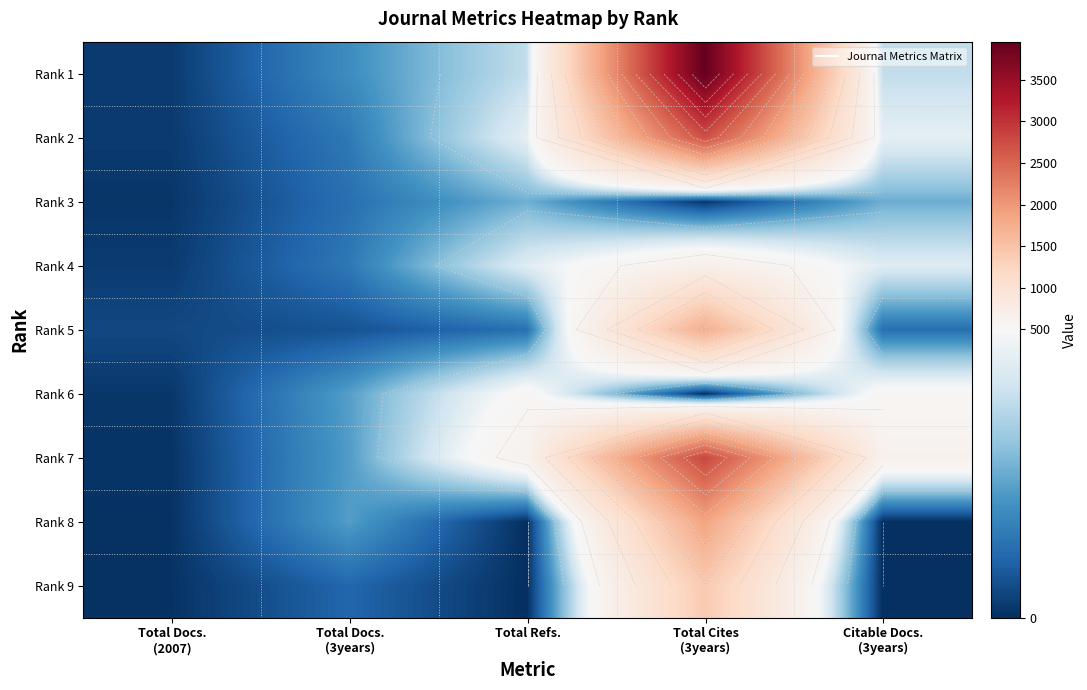

Is it true that Rank 3 equals 21 at Total Cites (3years)?

False